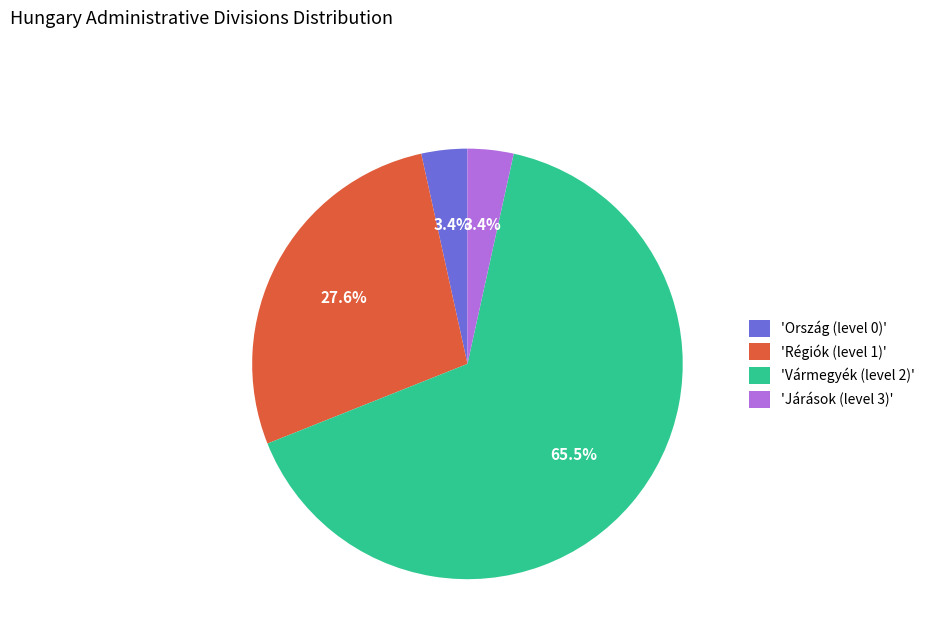

Which category has the biggest portion of the pie?

'Vármegyék (level 2)'